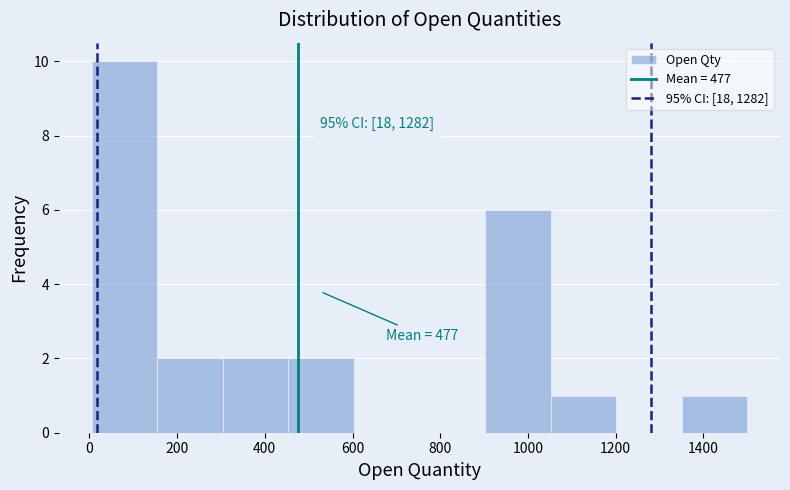

Over which range of the x-axis is the bar tallest?

0 to 160